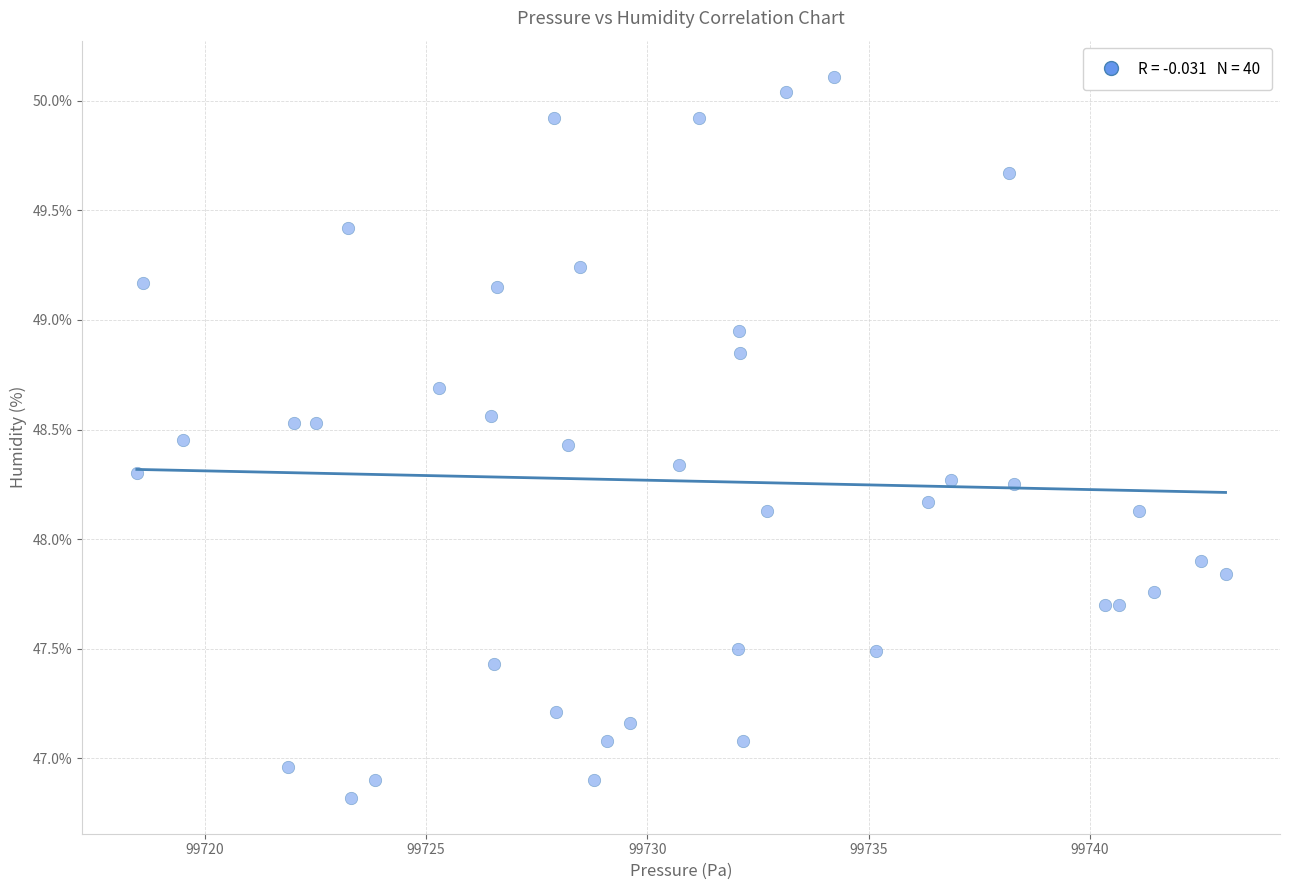

What is the range of X values (max minus min)?

24.6